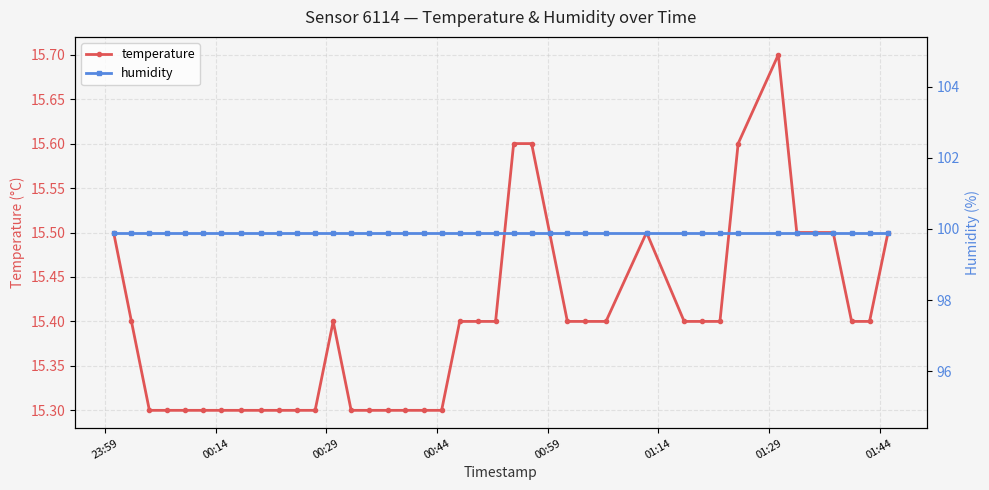

Does the chart display data point markers on the line(s)?

Yes